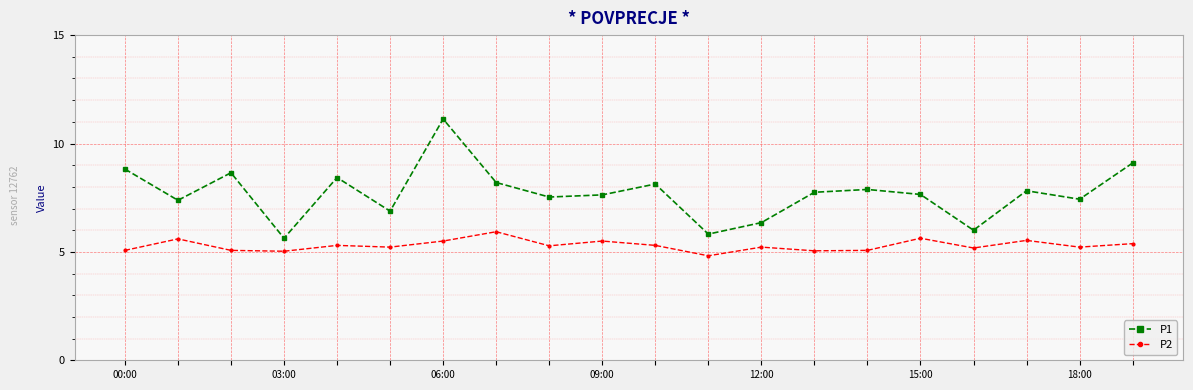

What is the value of the P1 point at the 9th from the left?

7.5